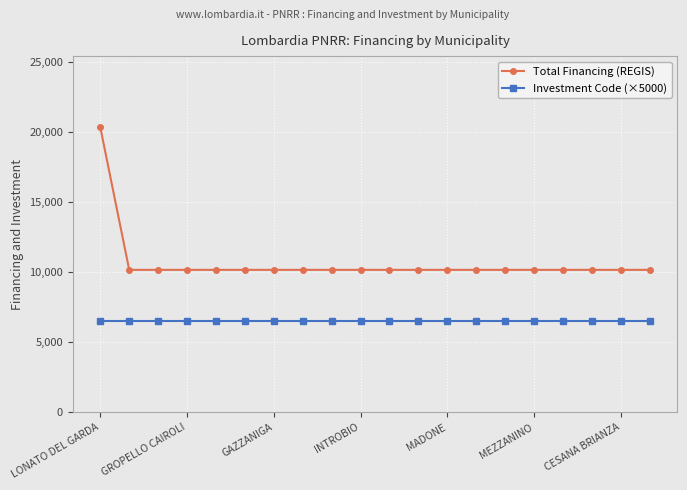

What is the value of the Total Financing (REGIS) point at the 4th from the left?

10172